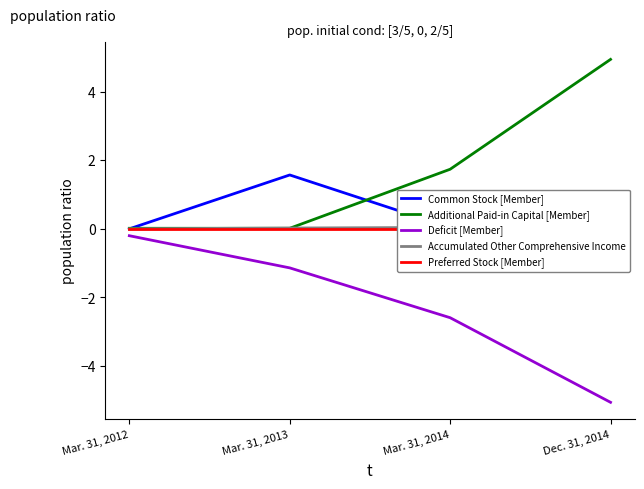

At which category is the sum across all series the highest?

Mar. 31, 2013